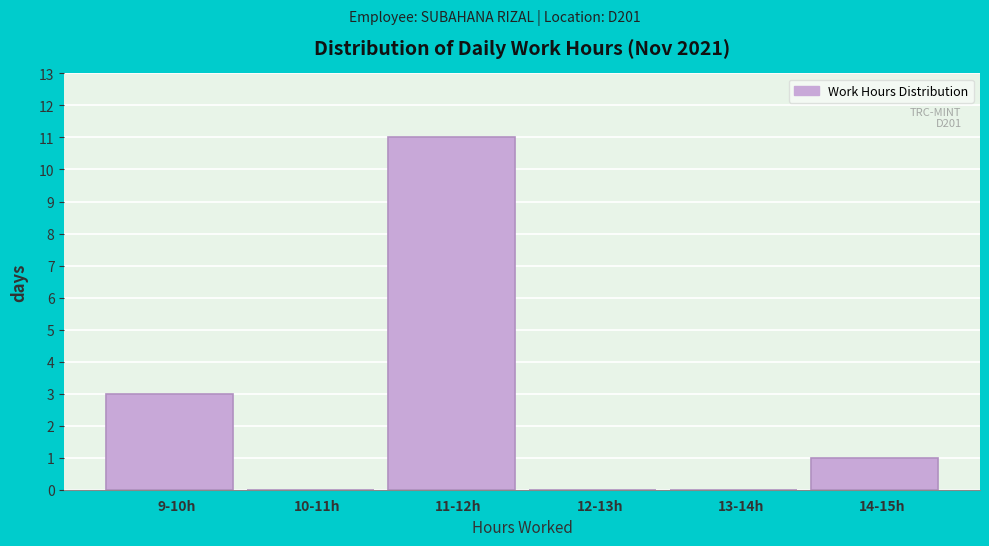

Reading right to left, extract all data points from this chart.

14-15h=1	13-14h=0	12-13h=0	11-12h=11	10-11h=0	9-10h=3